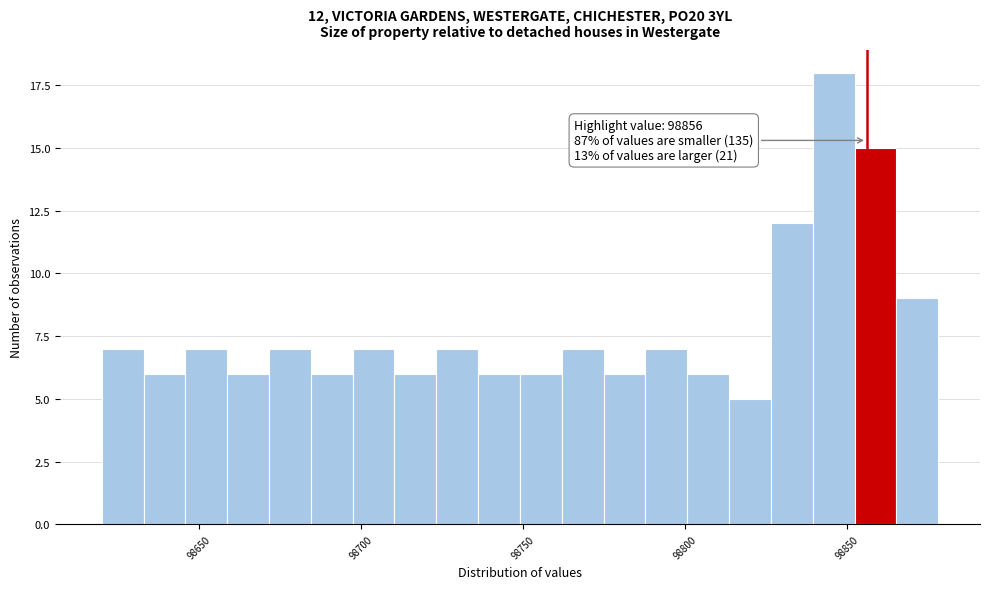

Around what value on the x-axis is the tallest bar? Give the approximate position of its centre, as read against the axis.

98845